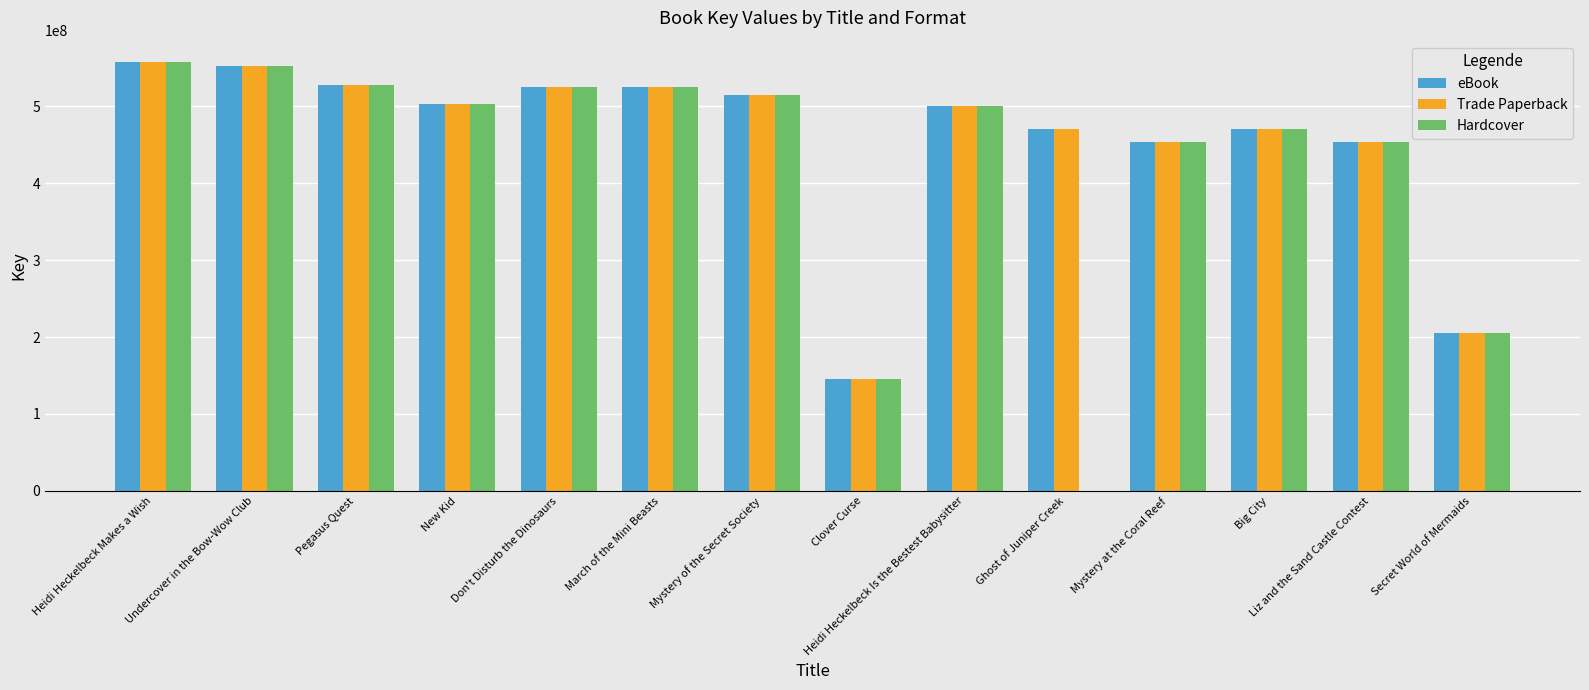

What is the sum of all Trade Paperback values?

6402992159